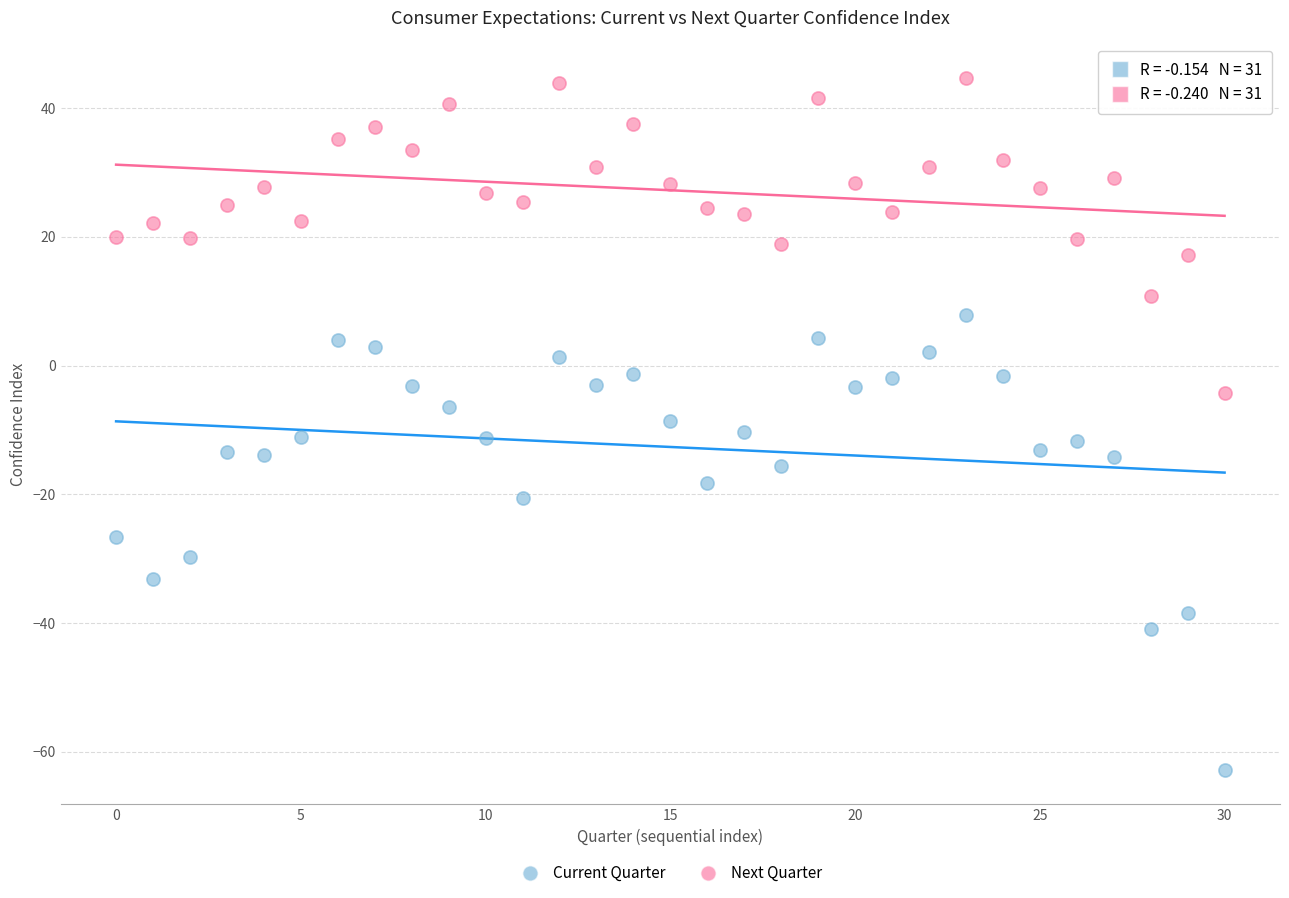

Which series contains the highest Y value?

Next Quarter